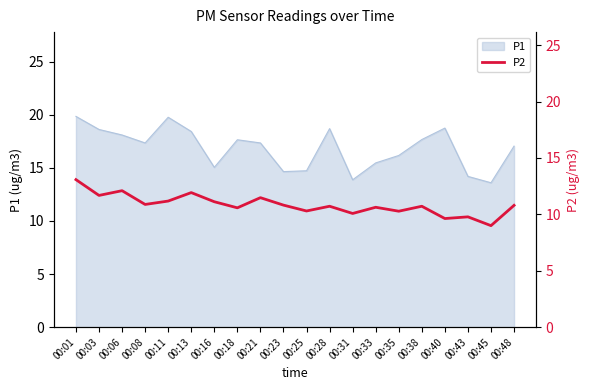

What is the minimum value for P1?

13.6